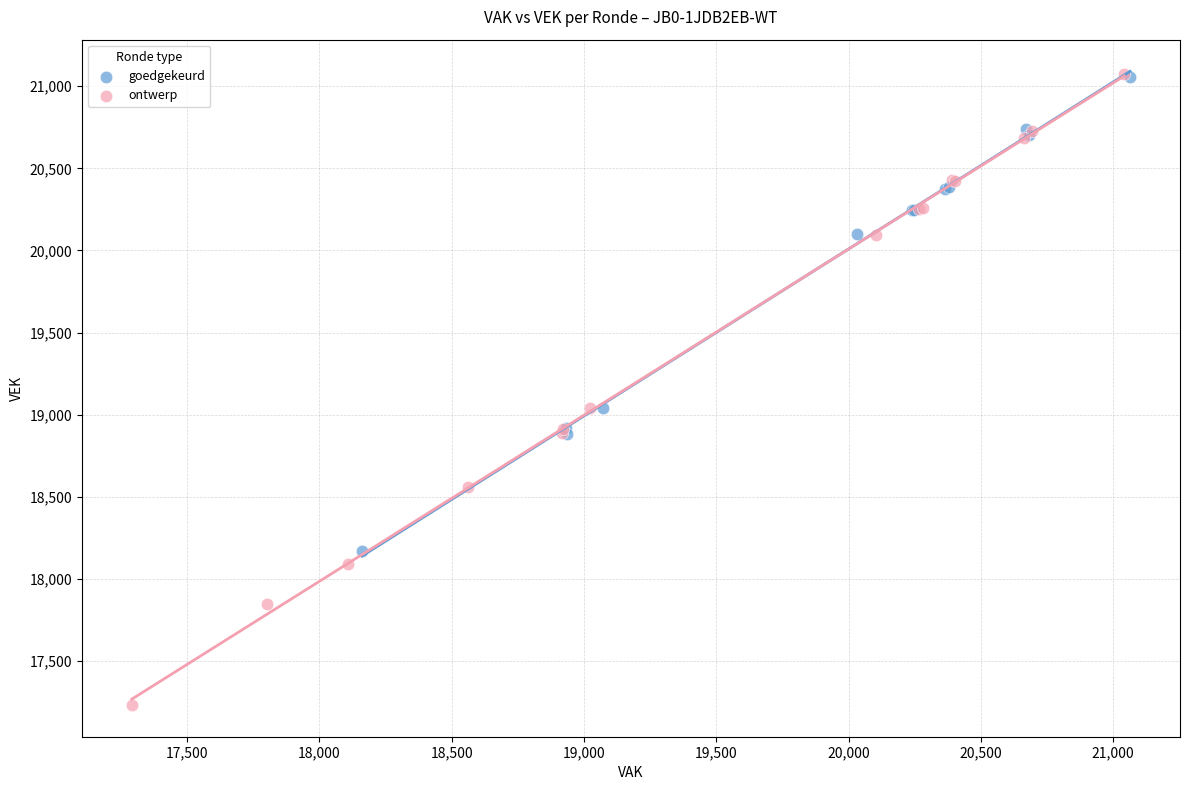

Which series contains the lowest Y value?

ontwerp